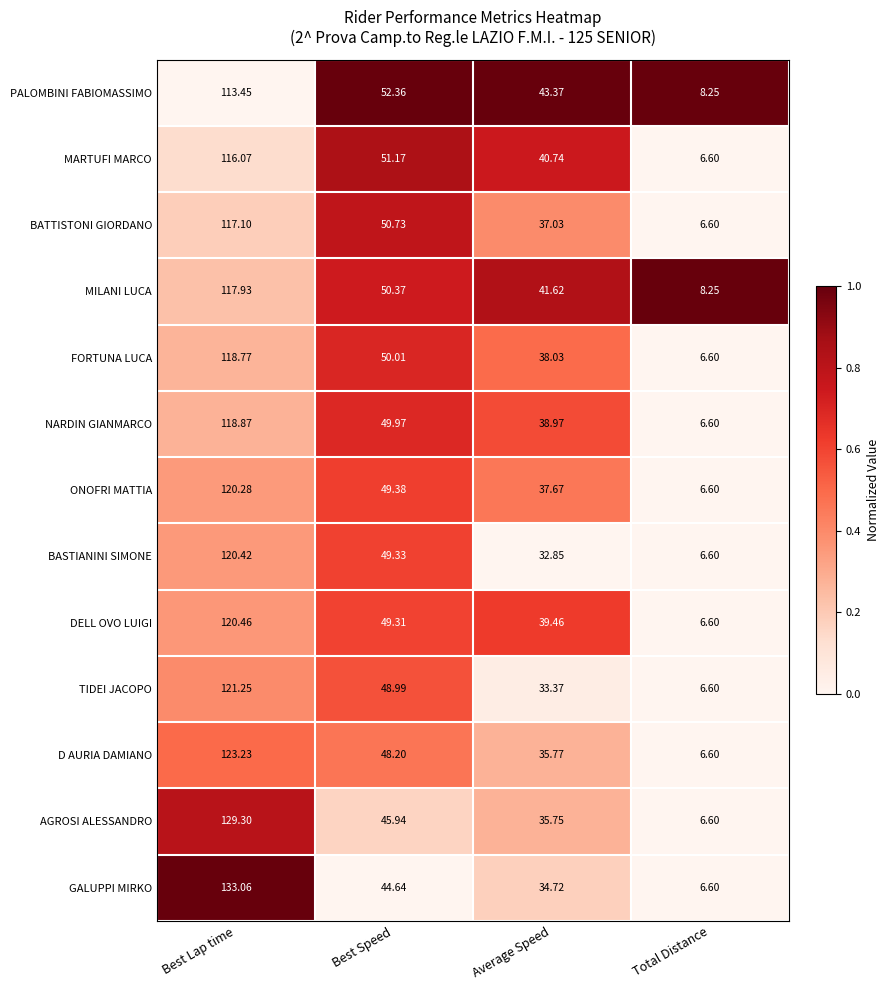

At which label is GALUPPI MIRKO closest to 69?

Best Speed